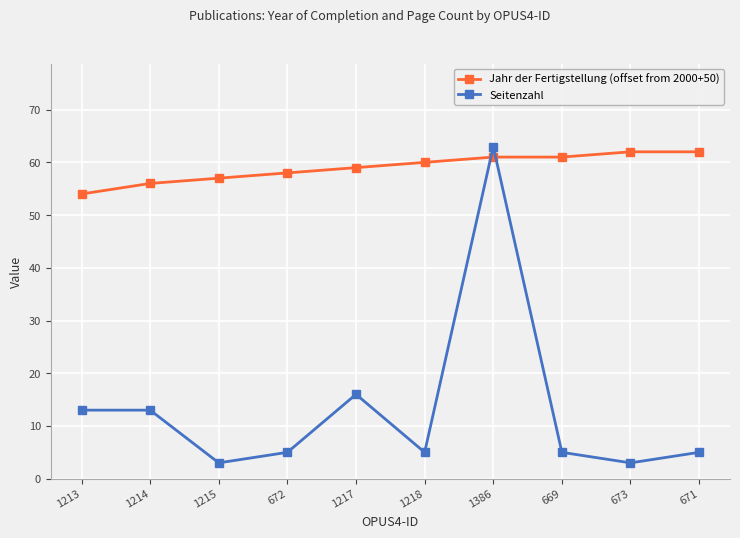

At which category does the chart reach its peak across all series?

1386